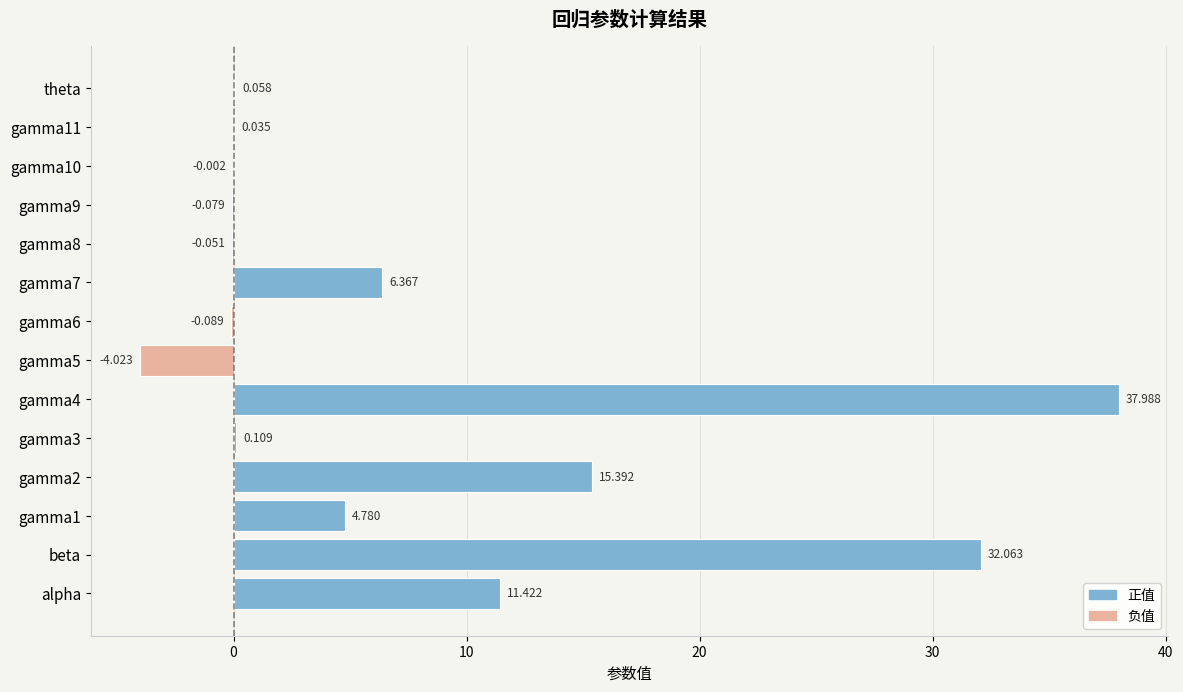

Which has a higher value, alpha or gamma3?

alpha